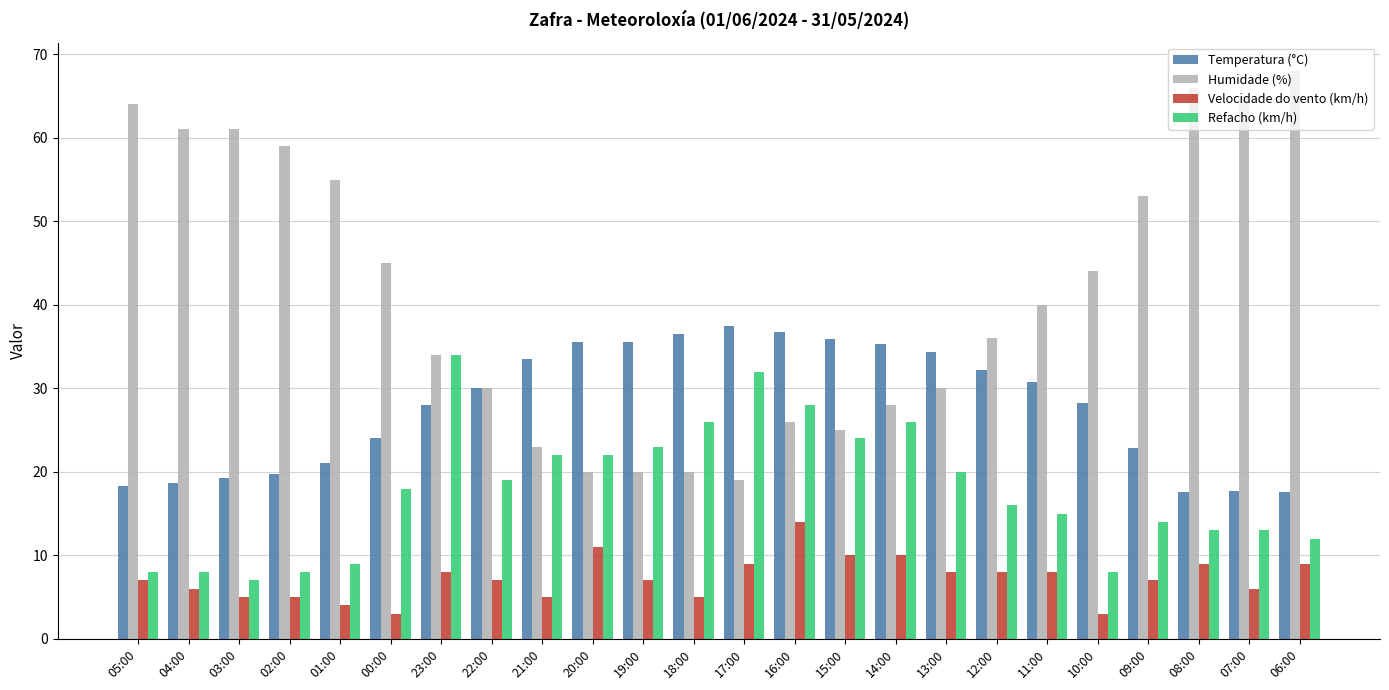

How many bars are there in each group?

4